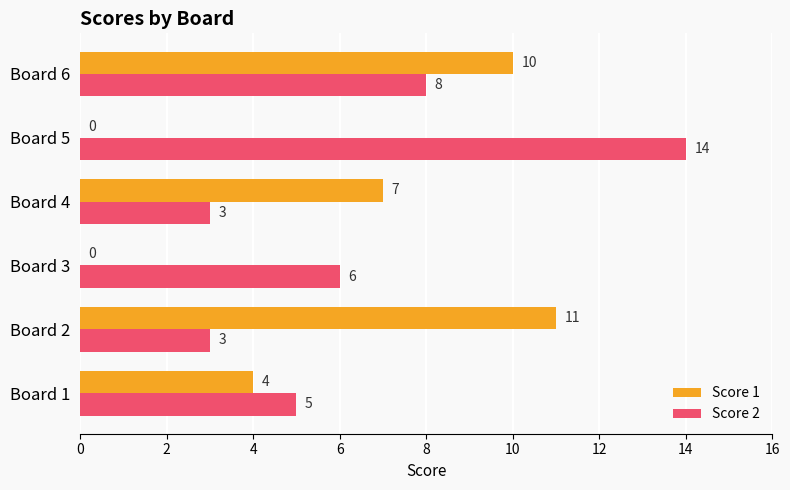

What is the sum of all Score 1 values?

32